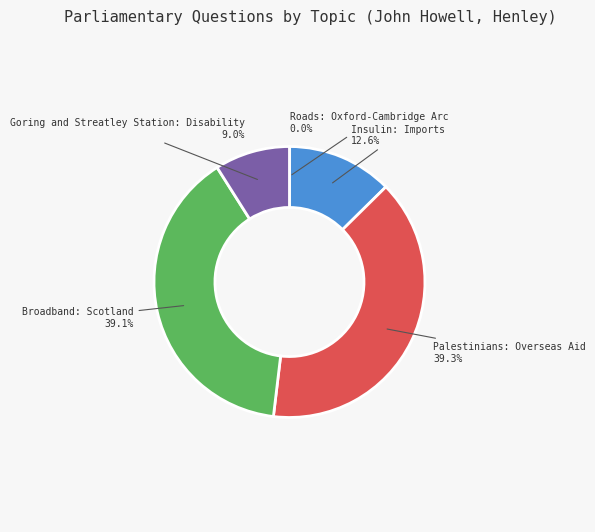

Is there a majority slice in this chart?

No